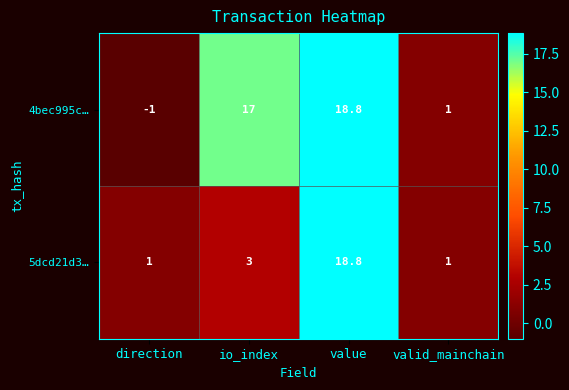

At which category does the chart reach its peak across all series?

value